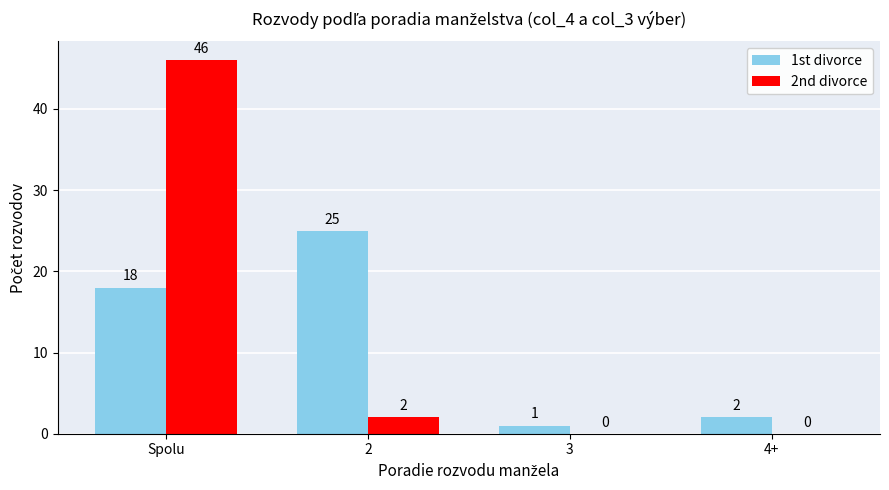

Which series has the widest spread of values?

2nd divorce